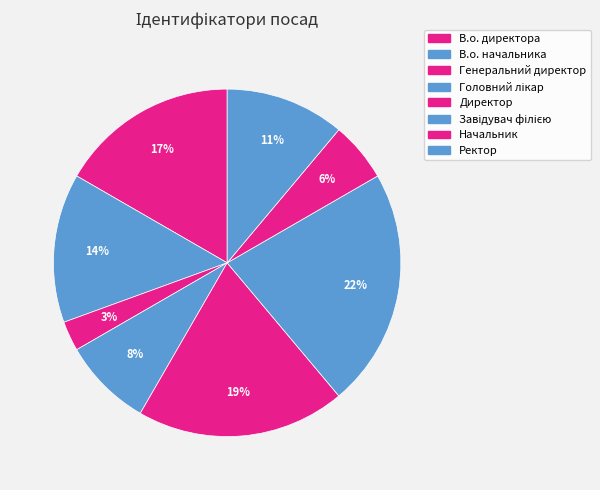

Is it true that Ректор is 11% of the pie?

True